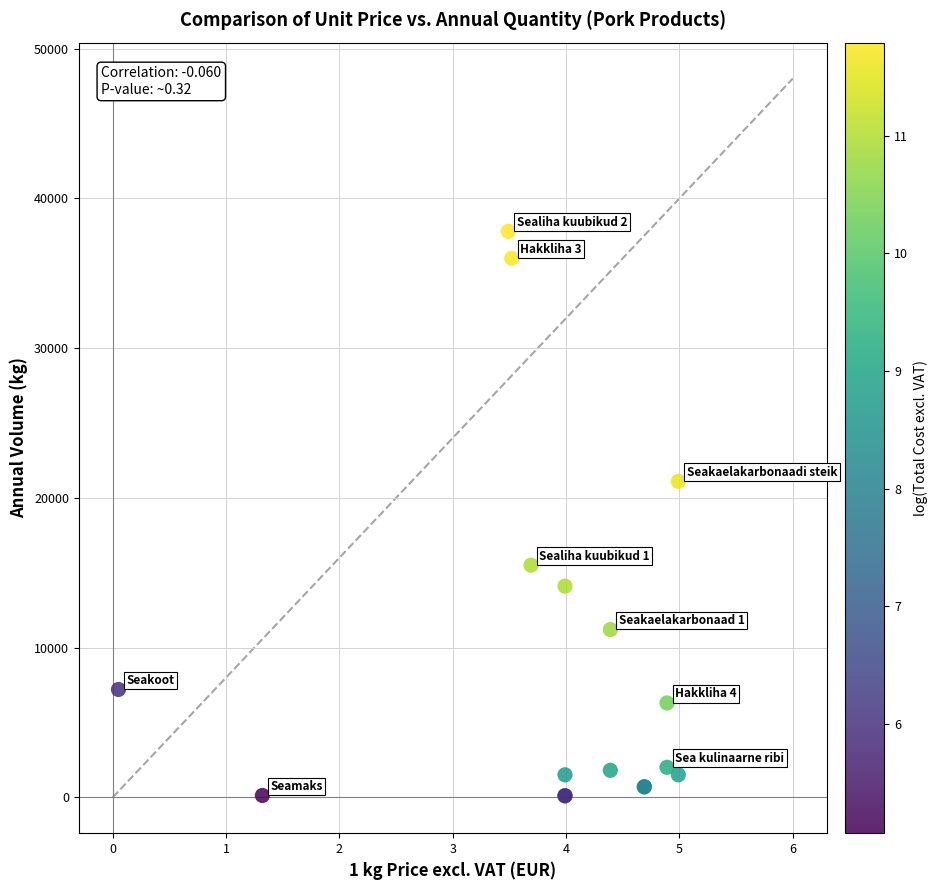

What Y value in the scatter plot is closest to 18950?

21100